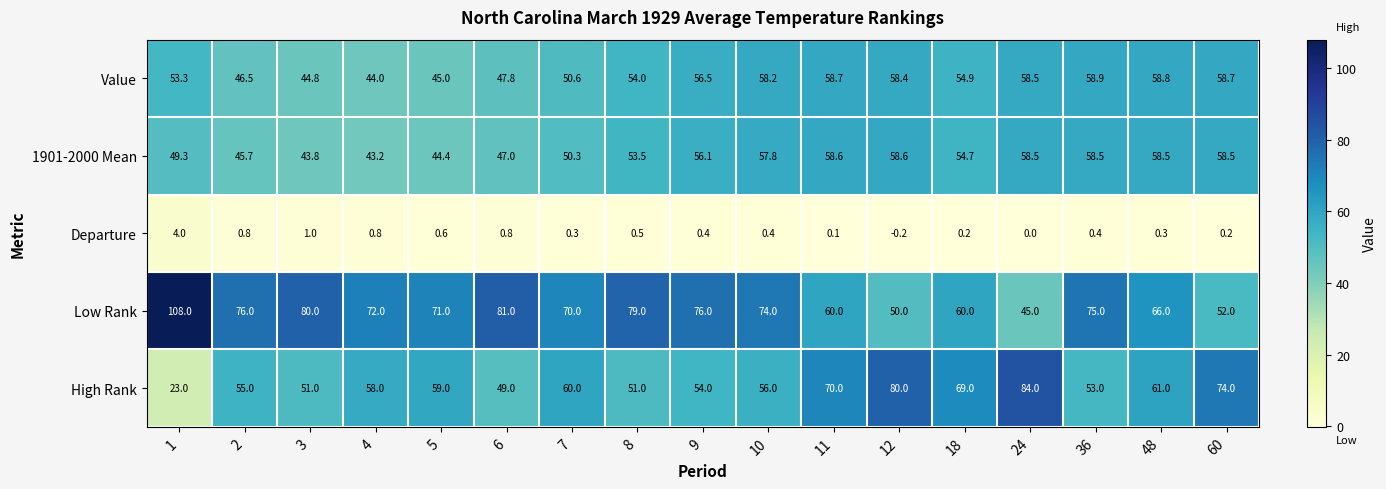

Is it true that Low Rank equals 108.0 at 1?

True